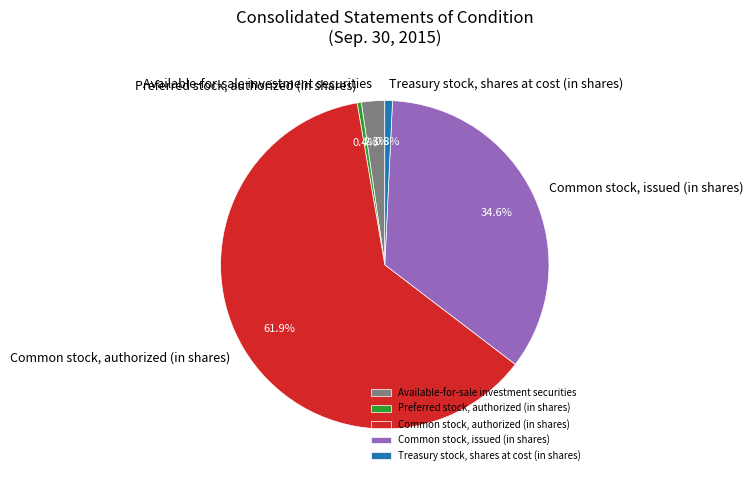

True or false: Treasury stock, shares at cost (in shares) accounts for 11% of the total.

False